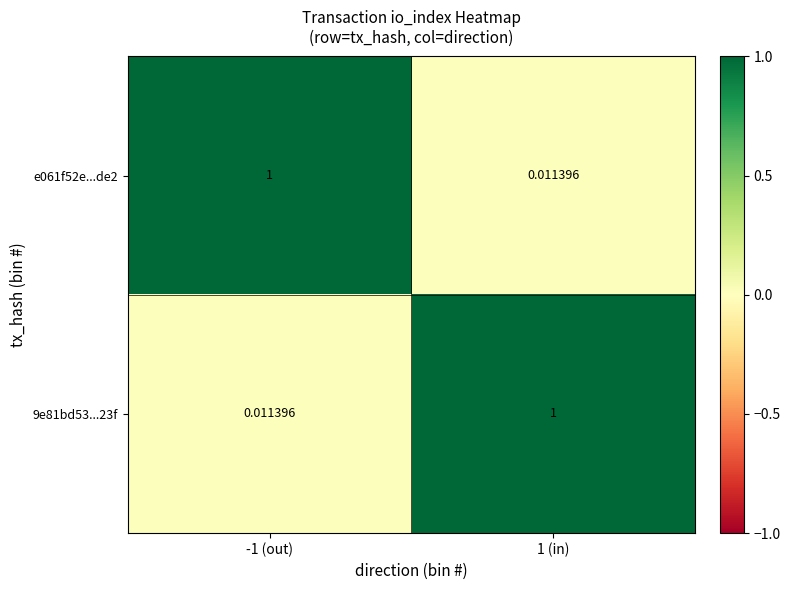

Is the value of 9e81bd53...23f at -1 (out) greater than the value of e061f52e...de2 at -1 (out)?

No